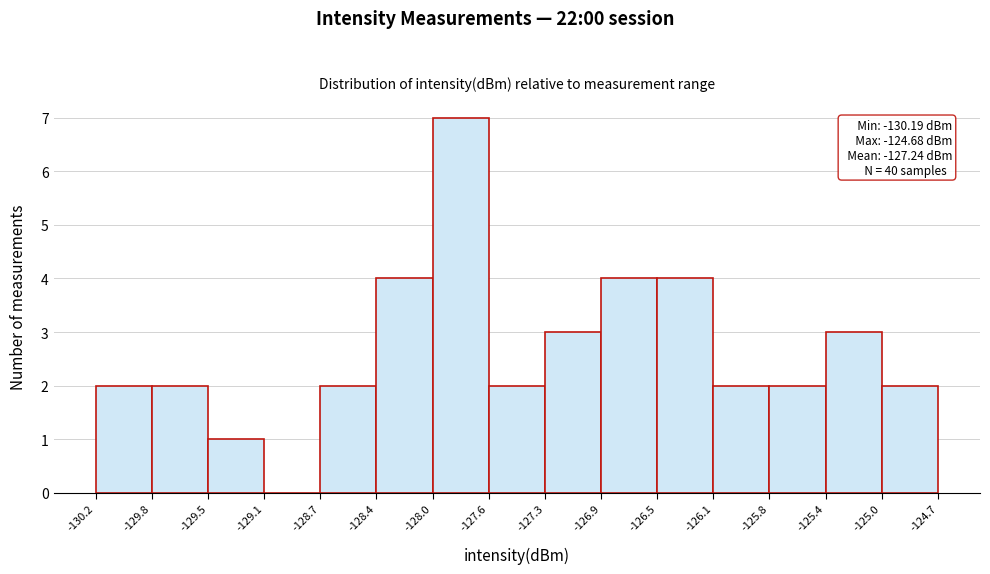

Over which range of the x-axis is the bar tallest?

-128.0 to -127.6